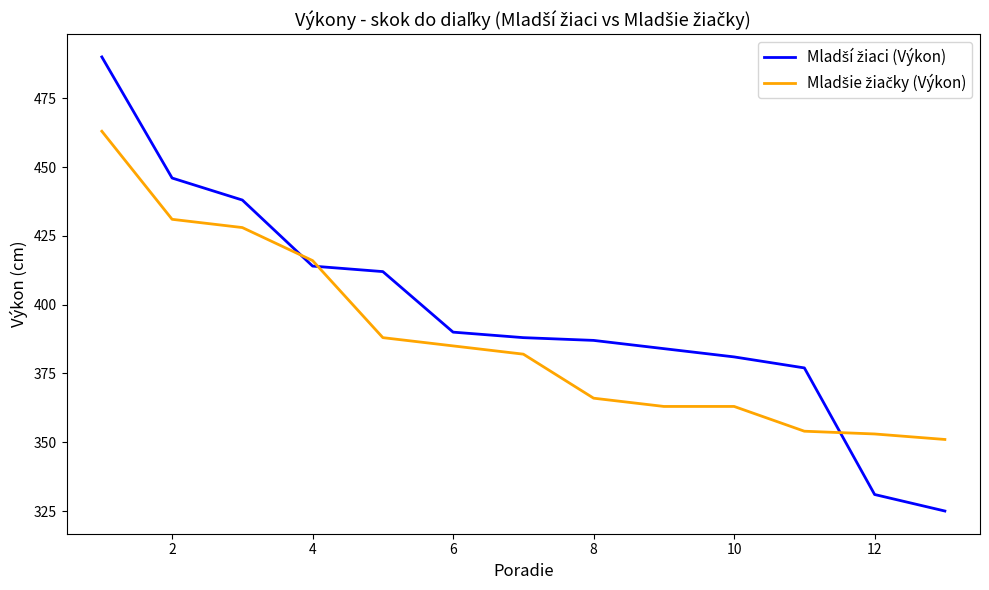

What is the maximum value shown in the chart?

490